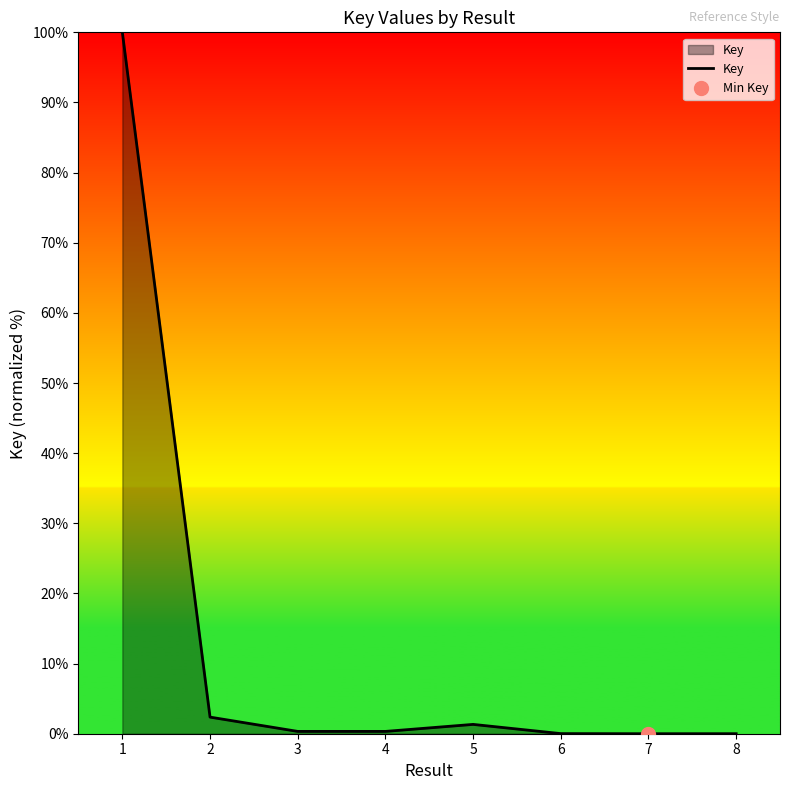

What is the value of the 2nd point from the left?

2.4